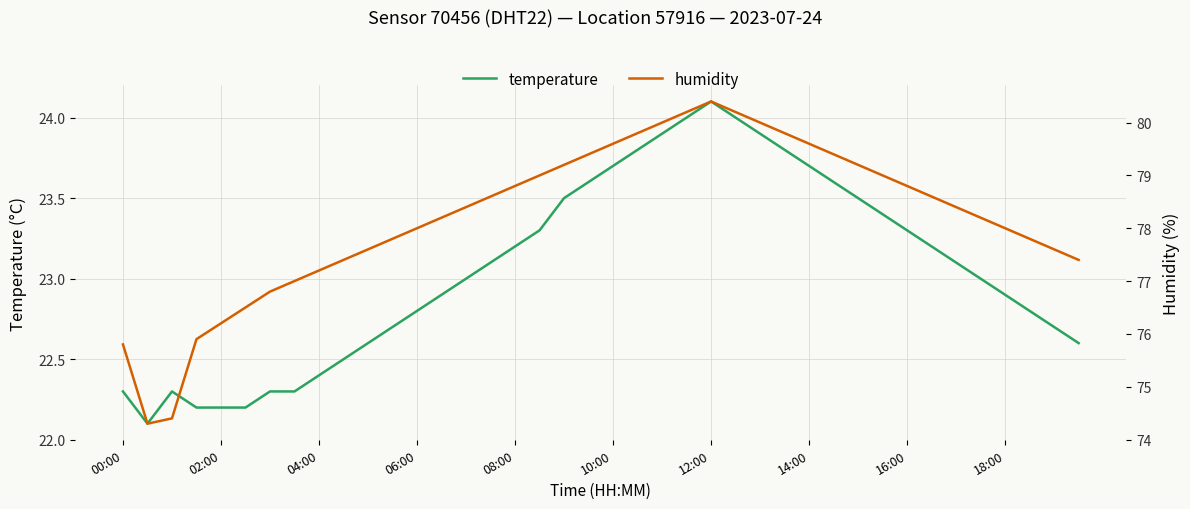

What is the minimum value for temperature?

22.1